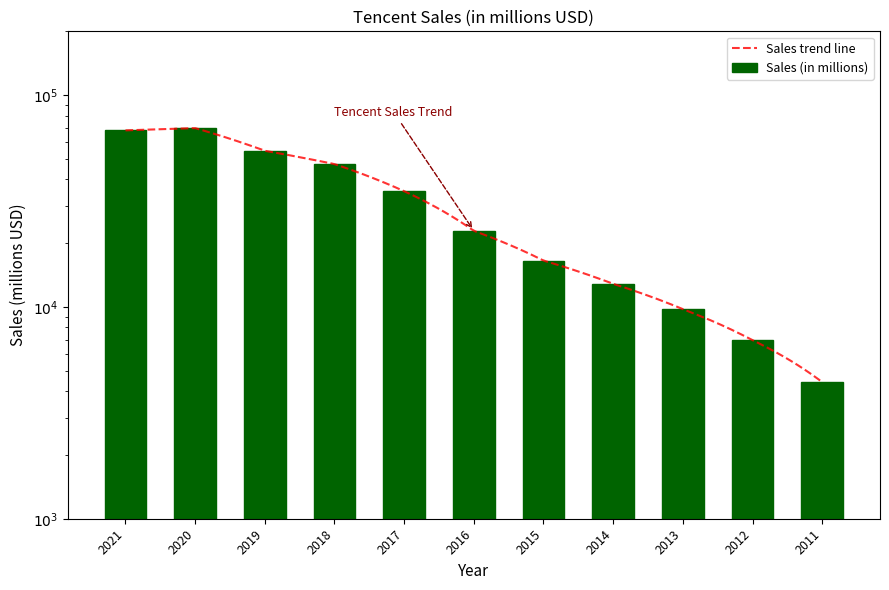

Reading left to right, transcribe all the data shown in this chart.

2021=68153.0	2020=69851.1	2019=54593.7	2018=47248.1	2017=35188.5	2016=22866.7	2015=16551.7	2014=12850.1	2013=9760.6	2012=6965.9	2011=4416.9